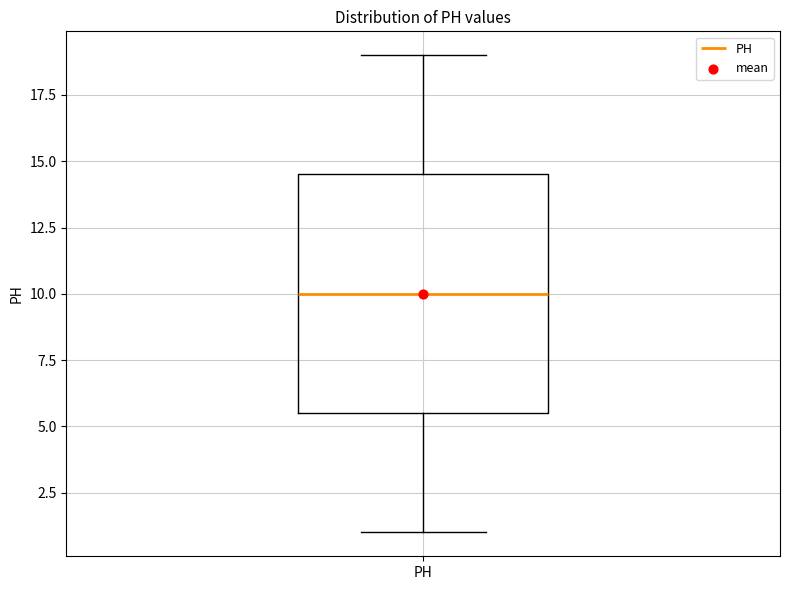

Read this box plot against the y-axis: the position of the median line, the range covered by the box, and the ends of both whiskers. The values are not printed on the chart, so give them approximately, as read against the axis.

median 10.0, box 5.5 to 14.5, whiskers 1.0 to 19.0